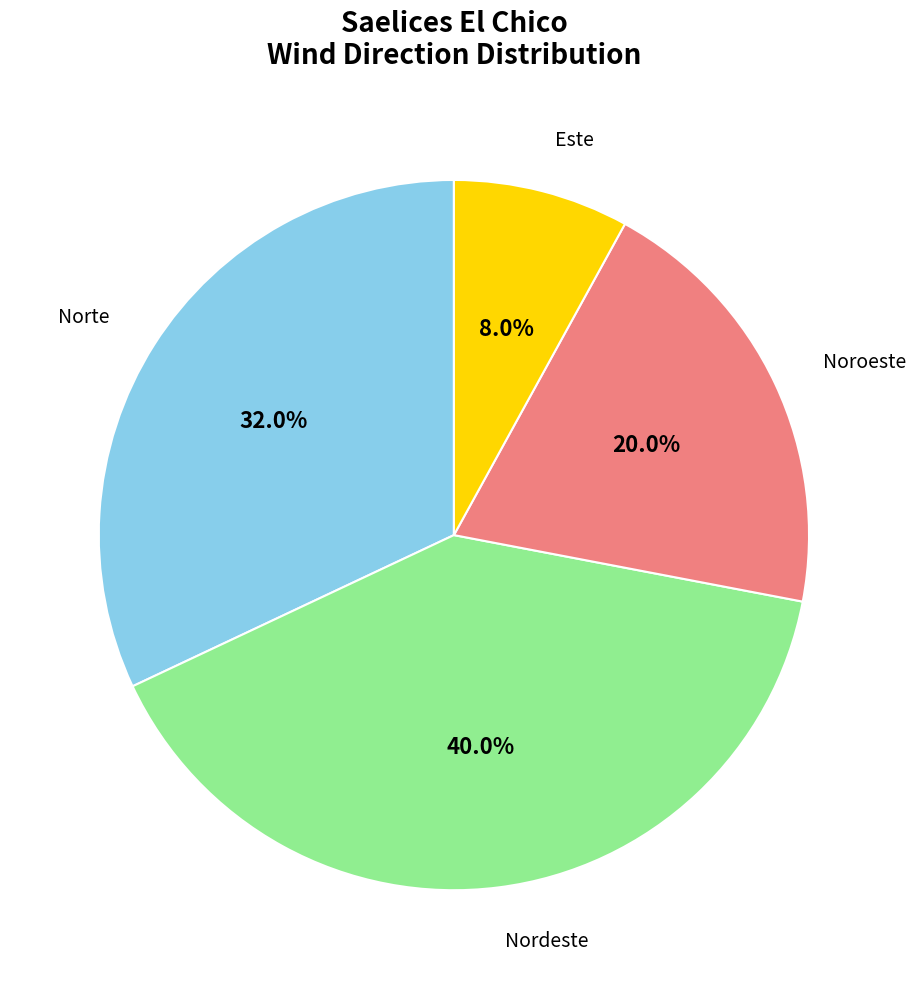

Is there a majority slice in this chart?

No